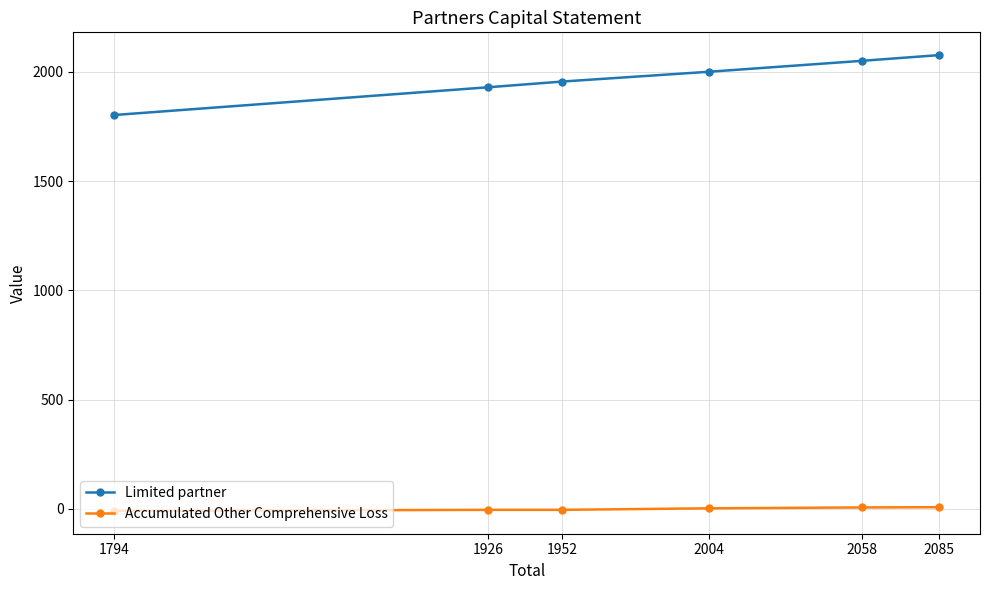

True or false: Accumulated Other Comprehensive Loss and Limited partner cross at least once.

False